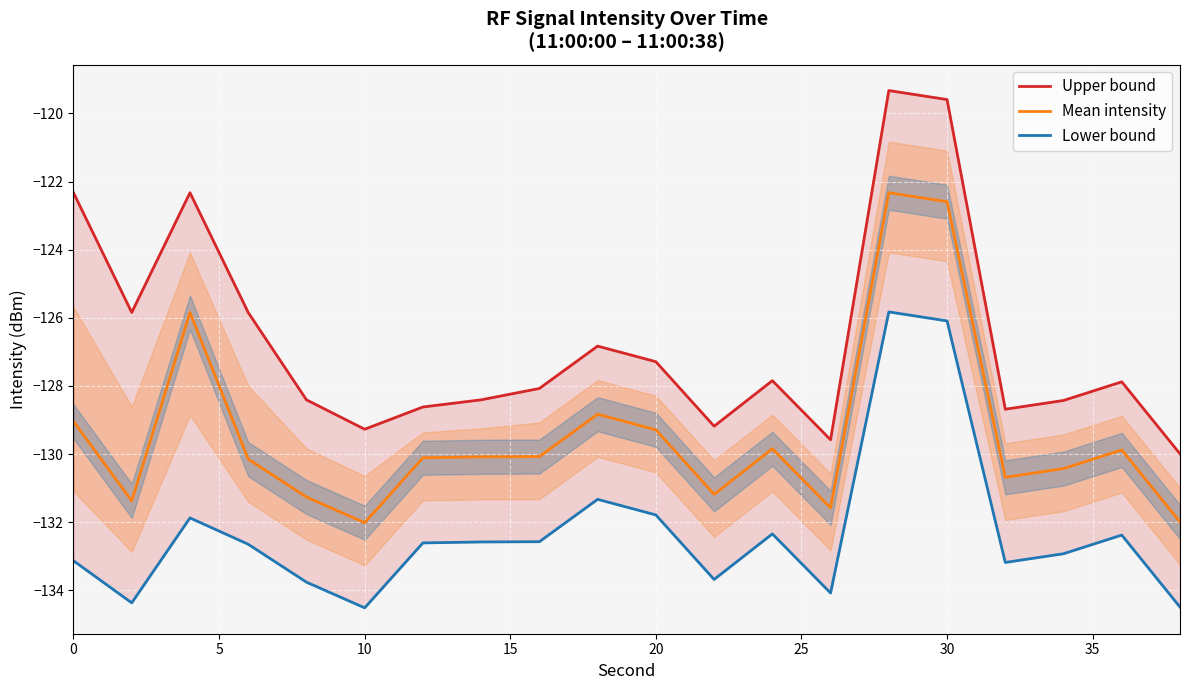

Reading left to right, transcribe all the data shown in this chart.

Upper bound: -122.3	-125.8	-122.3	-125.8	-128.4	-129.3	-128.6	-128.4	-128.1	-126.8	-127.3	-129.2	-127.8	-129.6	-119.3	-119.6	-128.7	-128.4	-127.9	-130.0
Mean intensity: -129.0	-131.4	-125.8	-130.1	-131.3	-132.0	-130.1	-130.1	-130.1	-128.8	-129.3	-131.2	-129.8	-131.6	-122.3	-122.6	-130.7	-130.4	-129.9	-132.0
Lower bound: -133.1	-134.4	-131.9	-132.6	-133.8	-134.5	-132.6	-132.6	-132.6	-131.3	-131.8	-133.7	-132.3	-134.1	-125.8	-126.1	-133.2	-132.9	-132.4	-134.5